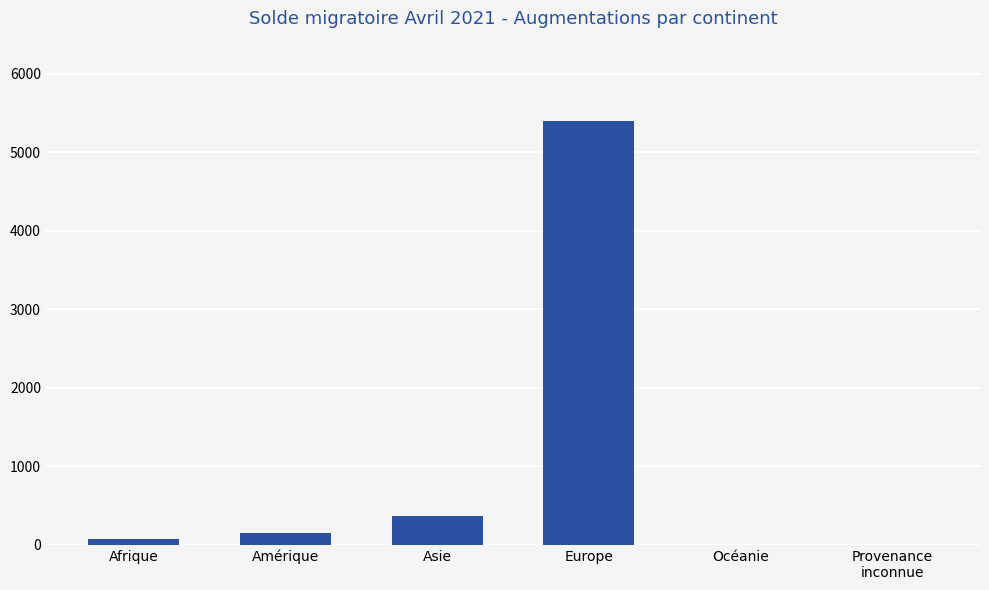

Which category has the highest value across all series?

Europe